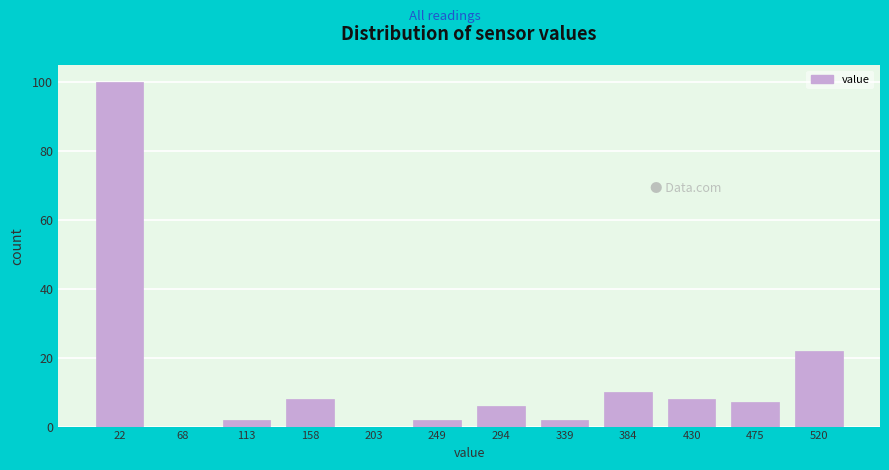

Which range on the x-axis has the tallest bar?

0 to 45